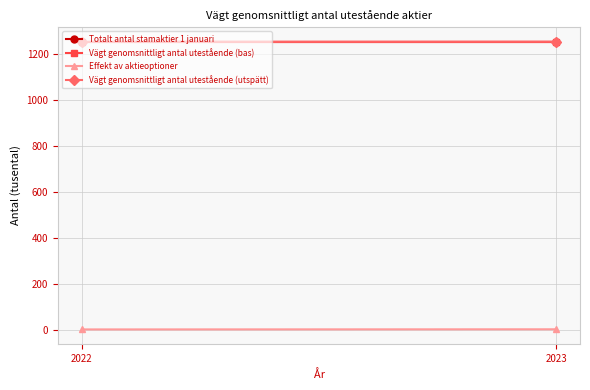

Which label corresponds to the largest value in the chart?

2023